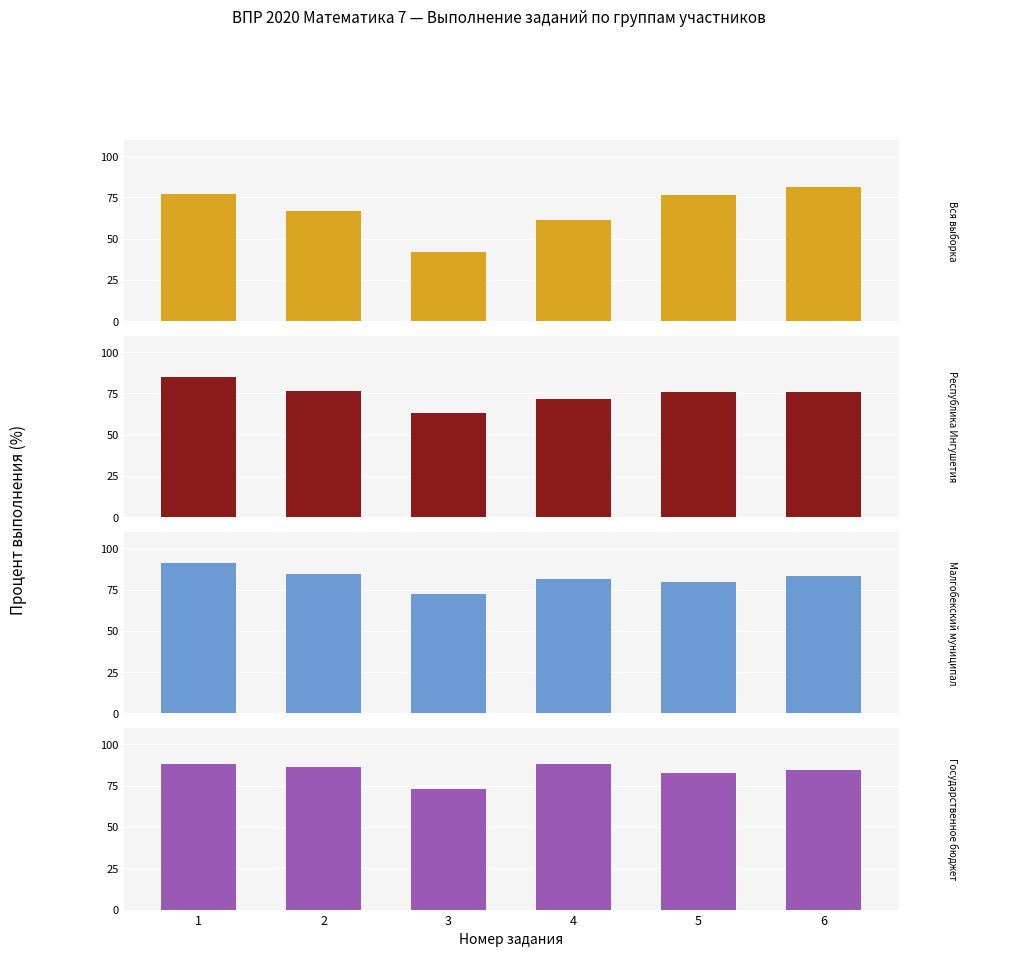

At 1, list the series in order from smallest to largest.

Вся выборка, Республика Ингушетия, Государственное бюджетное образовательн., Малгобекский муниципальный район